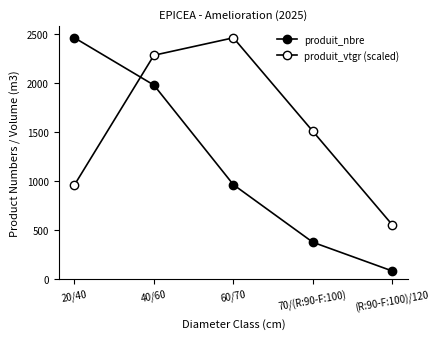

Reading left to right, what are all the values shown in this chart?

produit_nbre: 2465.0	1981.0	962.0	373.0	79.0
produit_vtgr (scaled): 959.9	2286.4	2465.0	1508.5	551.2